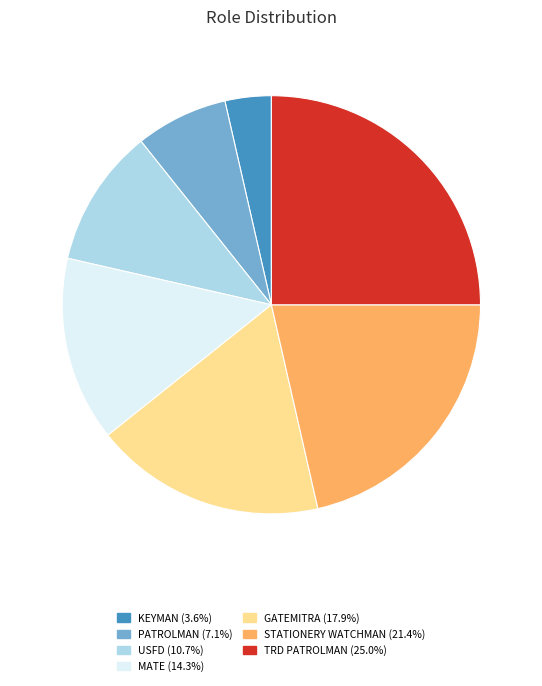

Is there any slice that represents more than half of the pie?

No